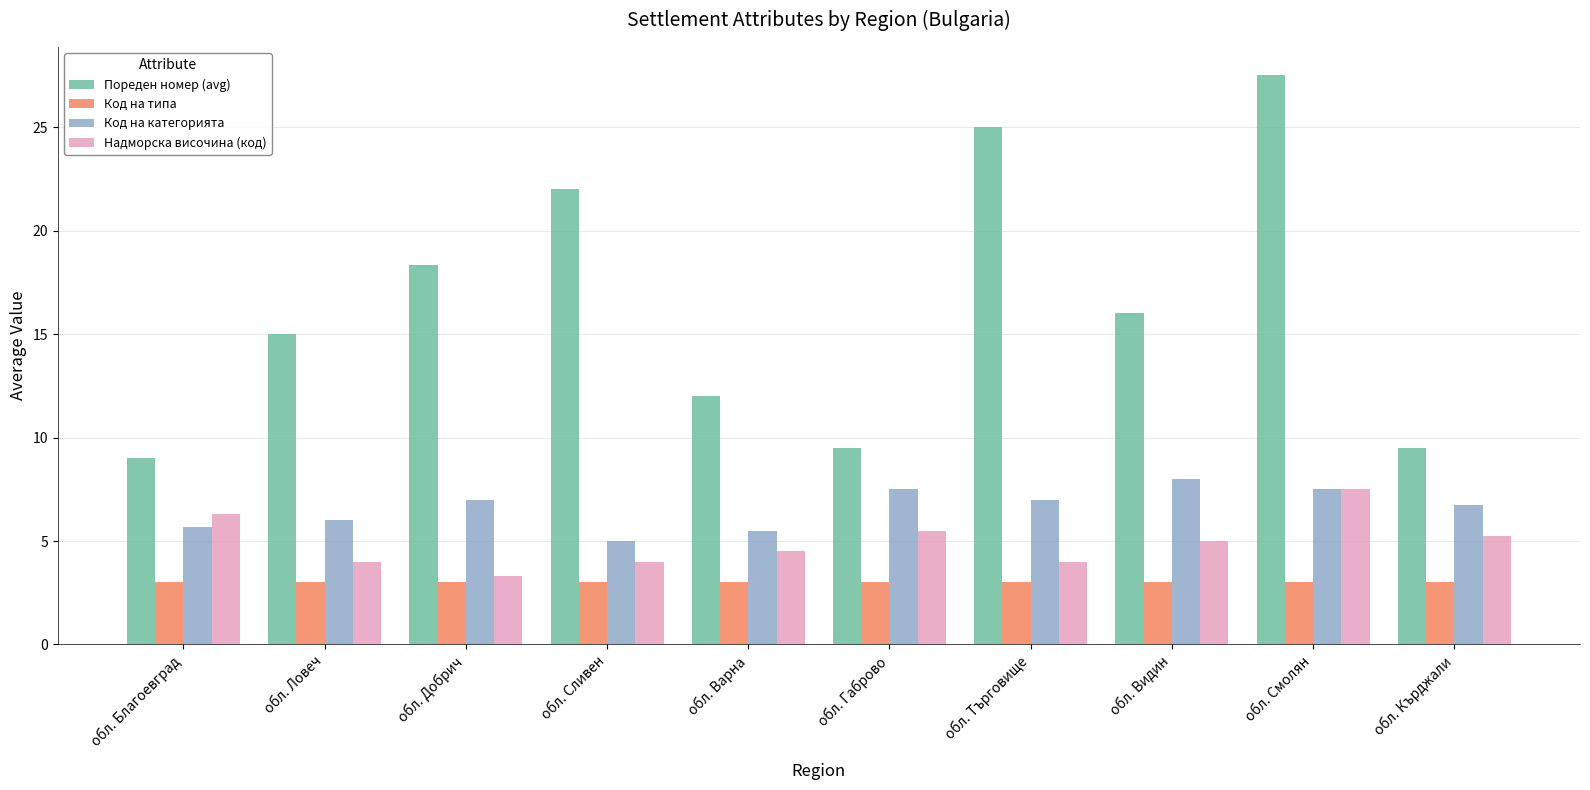

Which series changed the most between обл. Добрич and обл. Варна?

Пореден номер (avg)